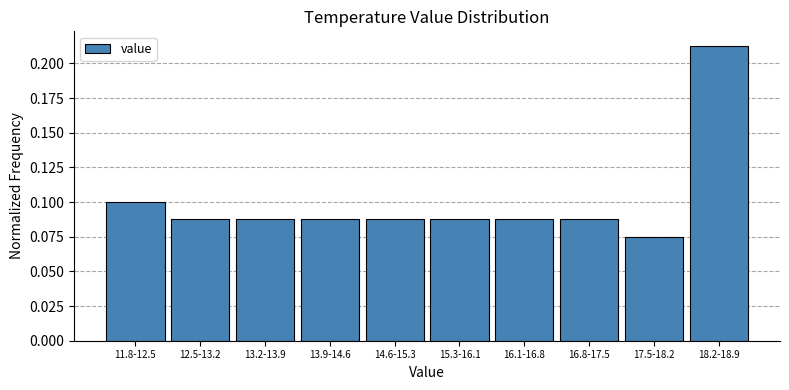

Which has a higher value, 16.8-17.5 or 17.5-18.2?

16.8-17.5